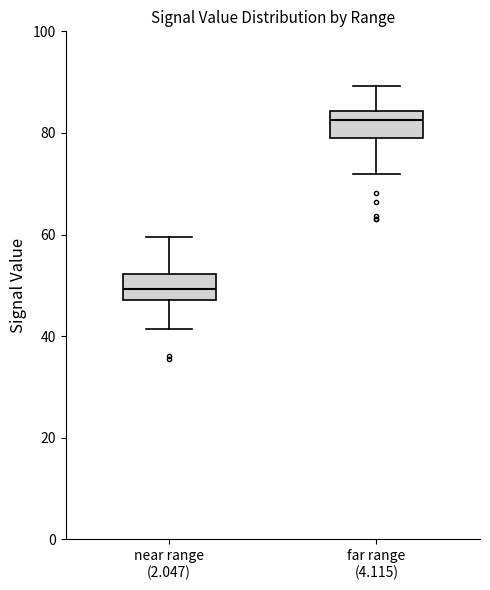

Which box has the highest median line?

far range (4.115)